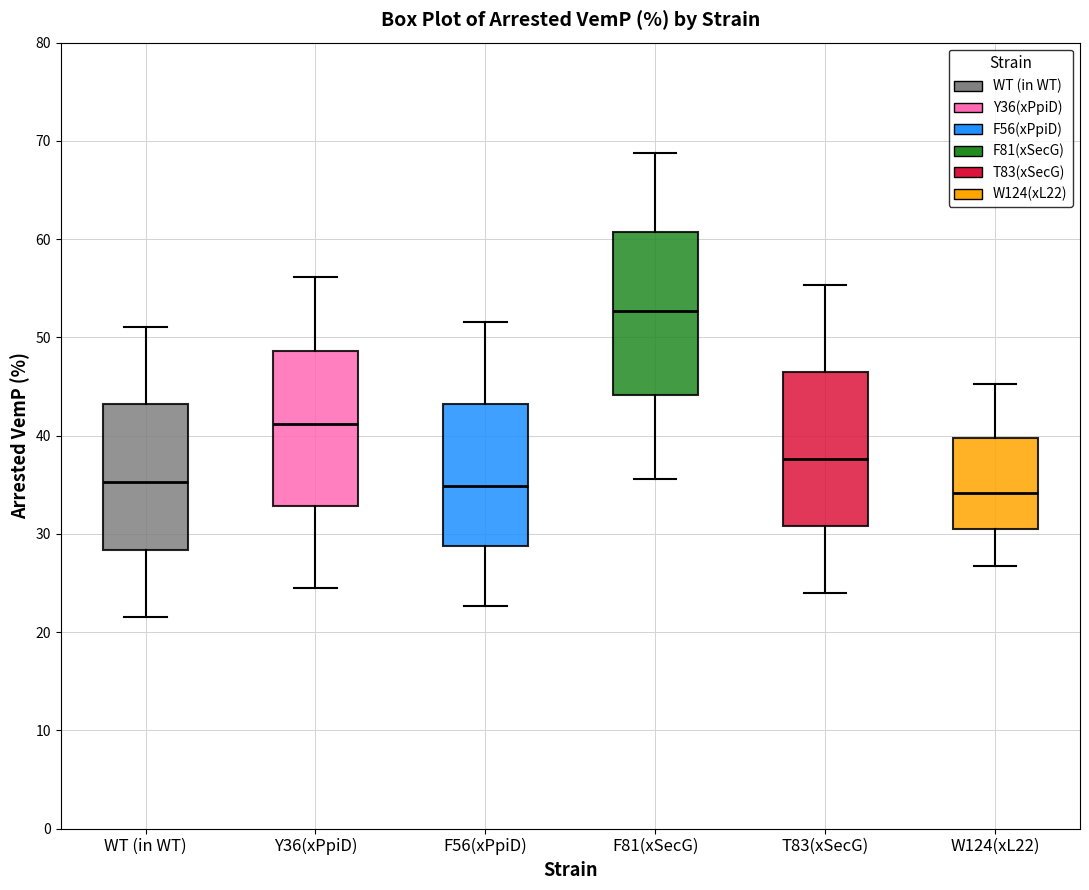

Reading left to right, transcribe this box plot: for each box, give where its median line is, the range the box spans, and where its two whiskers end, as read against the y-axis. The values are not printed on the chart, so give them approximately, as read against the axis.

WT (in WT): median 35, box 28 to 43, whiskers 22 to 51
Y36(xPpiD): median 41, box 33 to 49, whiskers 25 to 56
F56(xPpiD): median 35, box 29 to 43, whiskers 23 to 52
F81(xSecG): median 53, box 44 to 61, whiskers 36 to 69
T83(xSecG): median 38, box 31 to 46, whiskers 24 to 55
W124(xL22): median 34, box 30 to 40, whiskers 27 to 45